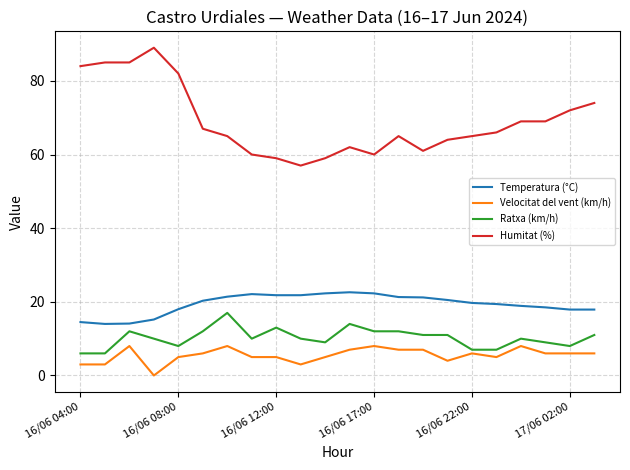

What is the minimum value for Temperatura (°C)?

14.0